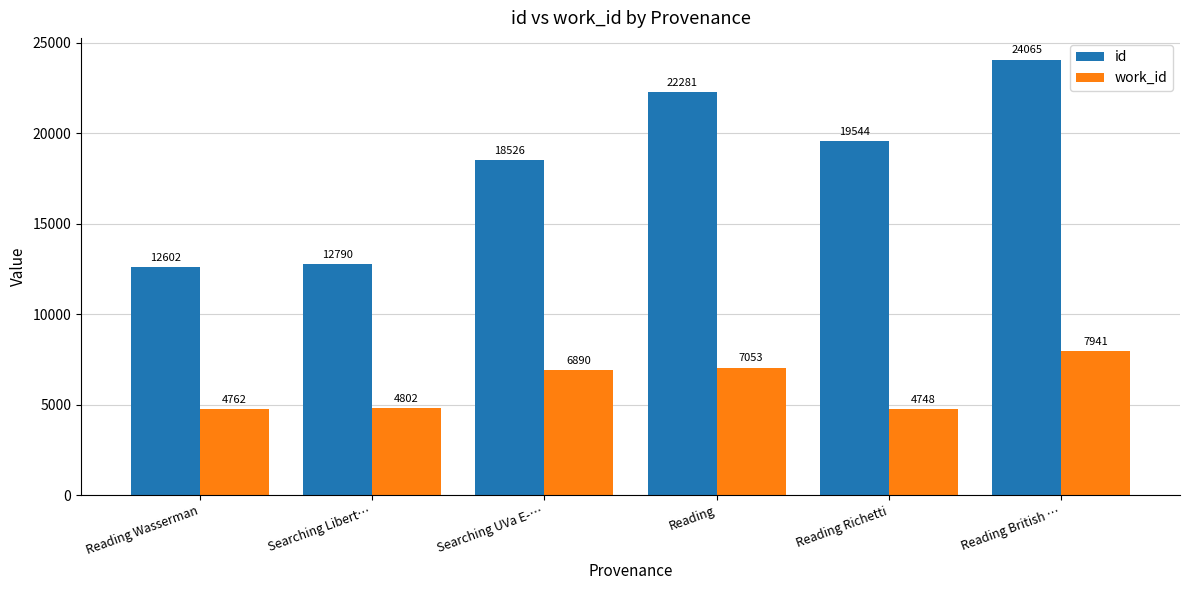

What is the difference between the second highest and minimum values in the work_id series?

2305